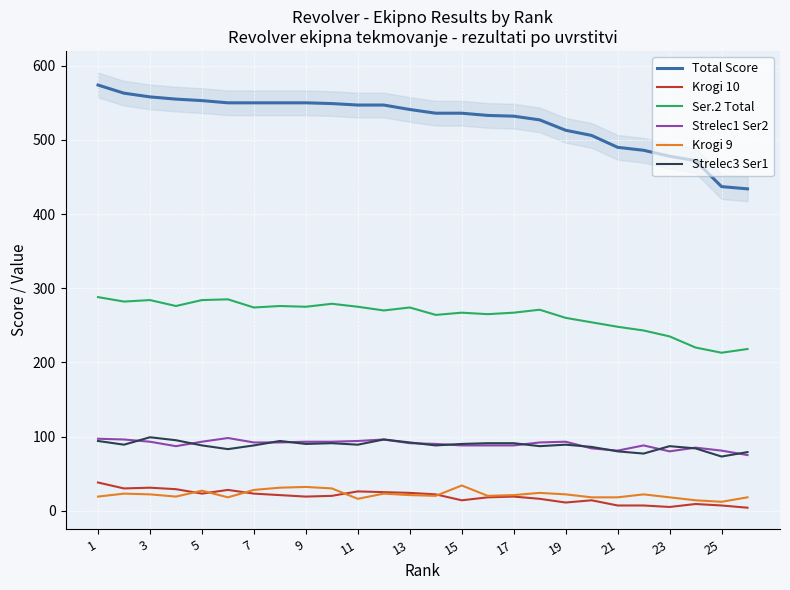

True or false: Ser.2 Total has a value of 274 at 13.

True